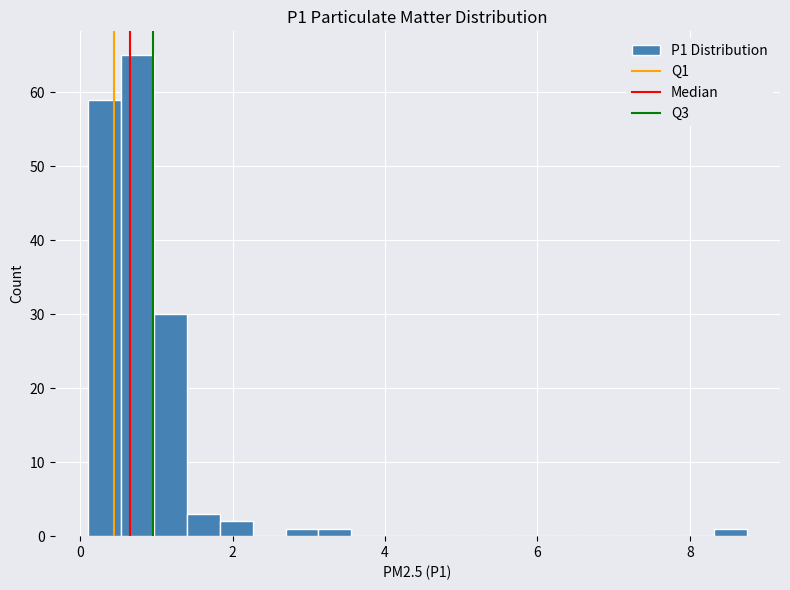

Around what value on the x-axis is the tallest bar? Give the approximate position of its centre, as read against the axis.

0.8